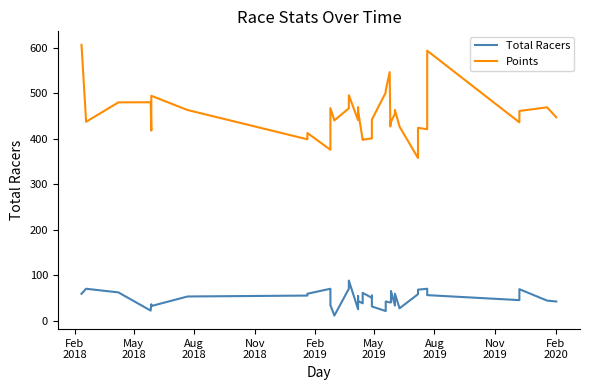

True or false: Total Racers and Points cross at least once.

False